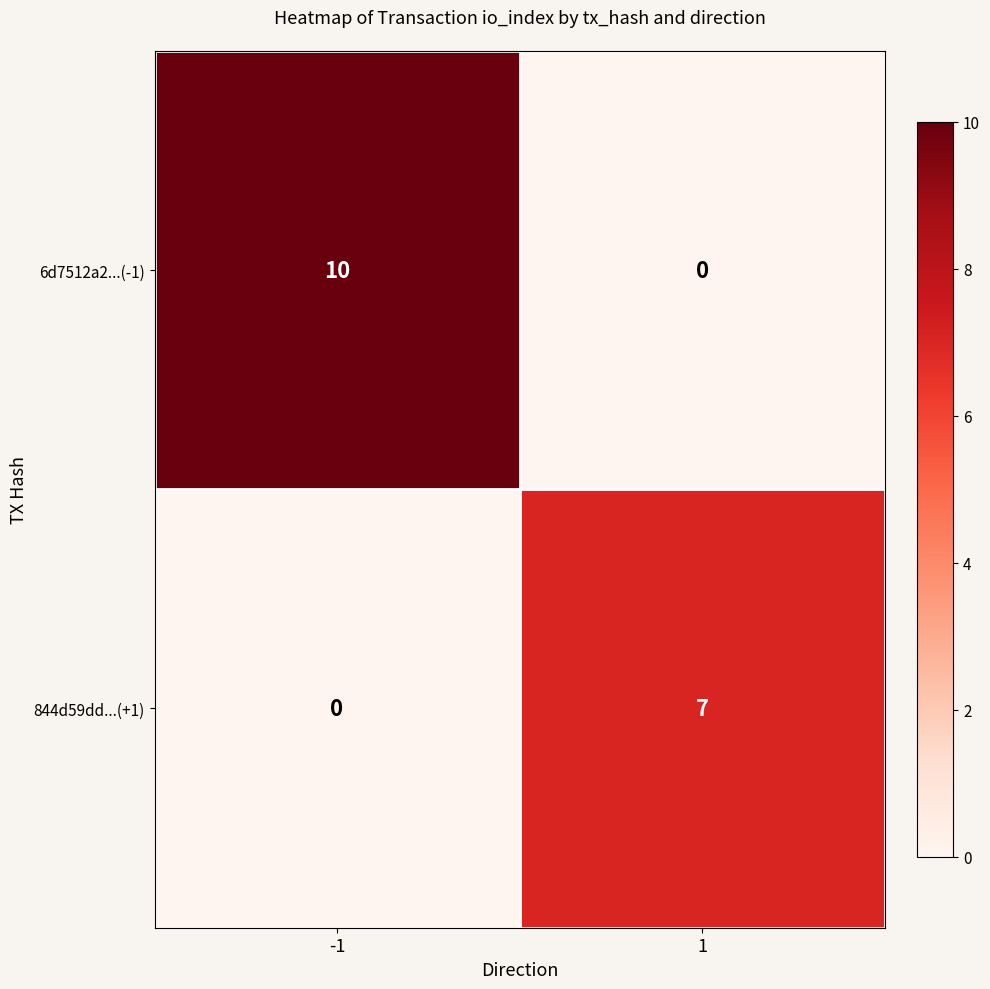

Reading right to left, extract all data points from this chart.

6d7512a2...(-1): 0	10
844d59dd...(+1): 7	0